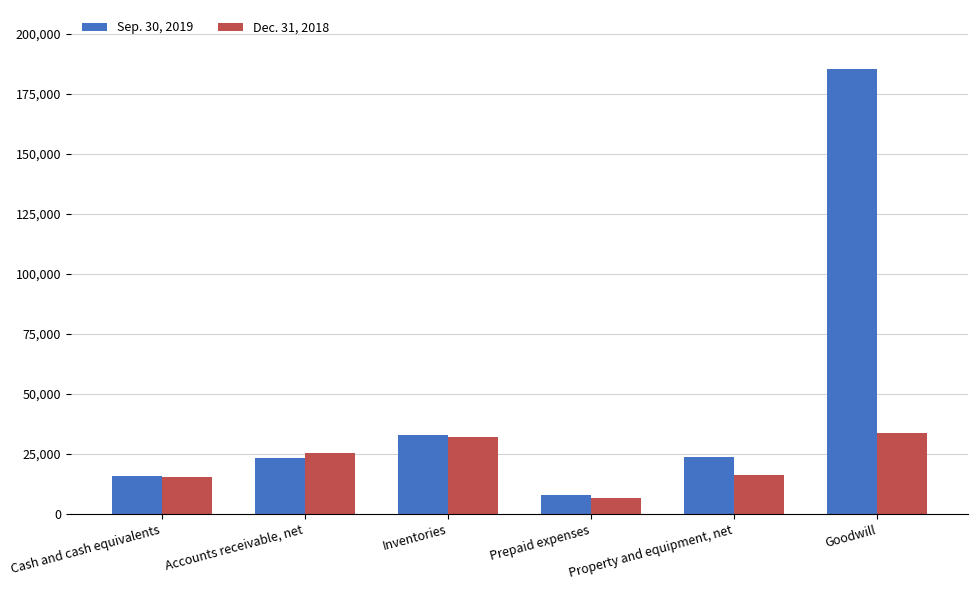

Which category has the lowest value in the Dec. 31, 2018 series?

Prepaid expenses